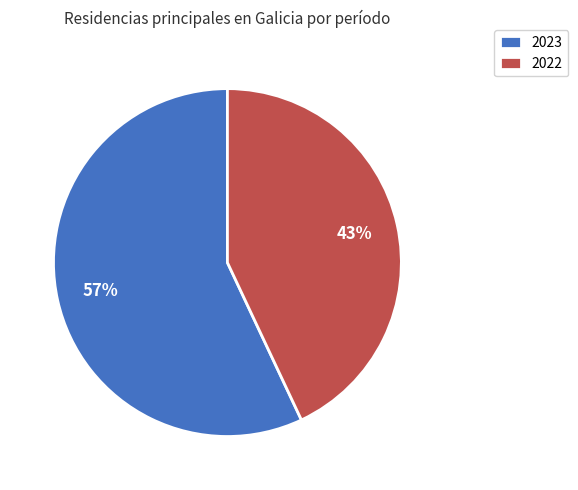

To the nearest percent, what is the difference between the 2023 and 2022 slice percentages?

14%